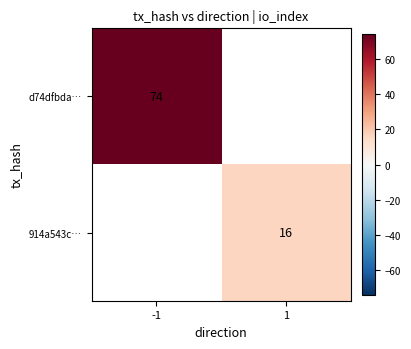

The value of d74dfbda… at -1 is 98. True or false?

False